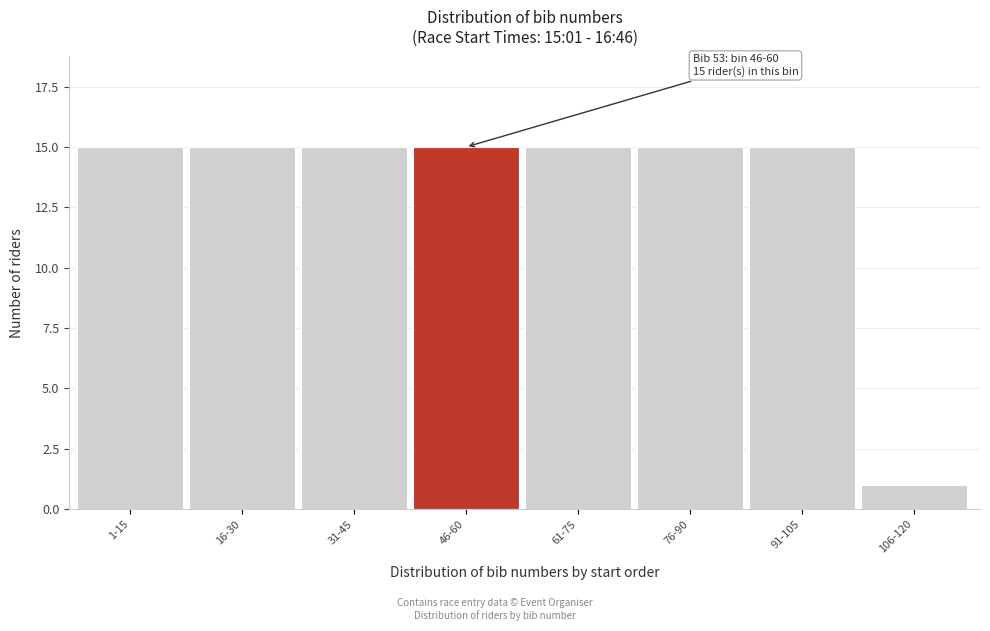

Reading left to right, extract all data points from this chart.

1-15=15	16-30=15	31-45=15	46-60=15	61-75=15	76-90=15	91-105=15	106-120=1